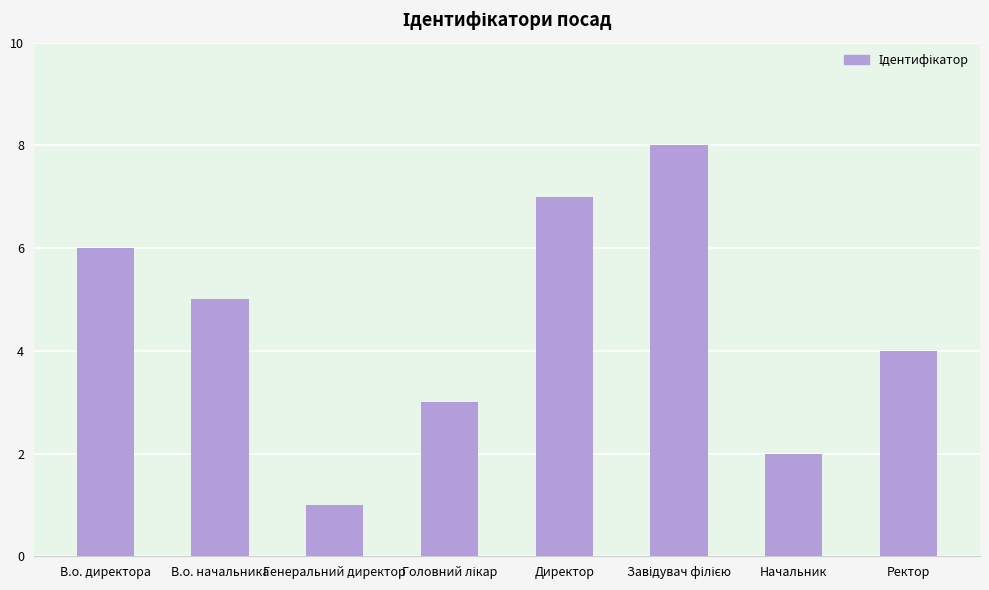

What is the label of the 8th bar from the left?

Ректор